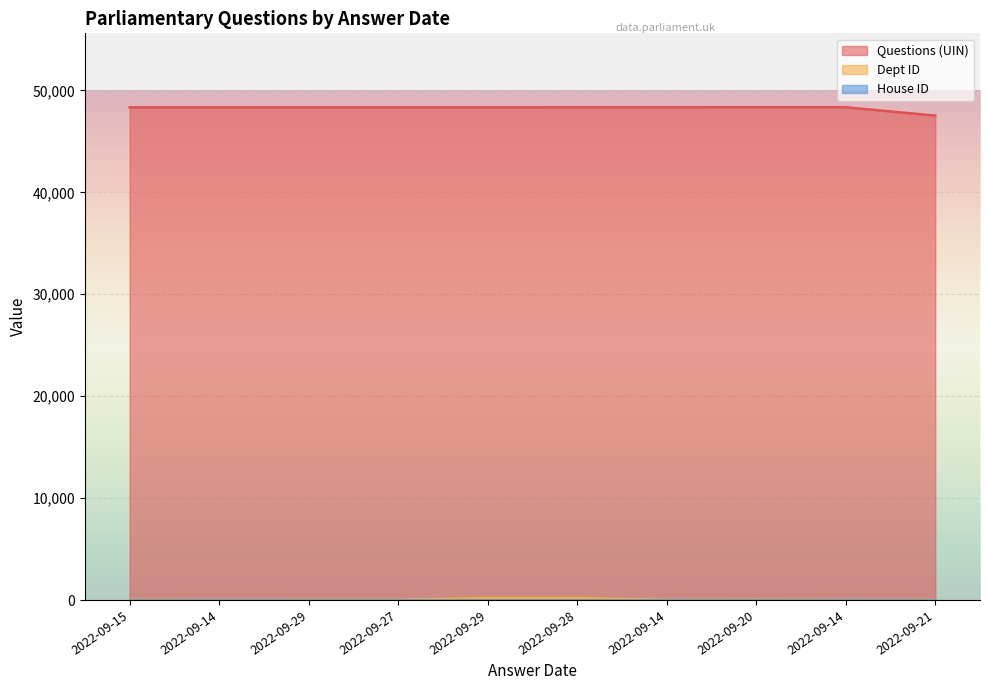

At which label is Questions (UIN) closest to 47939?

2022-09-15